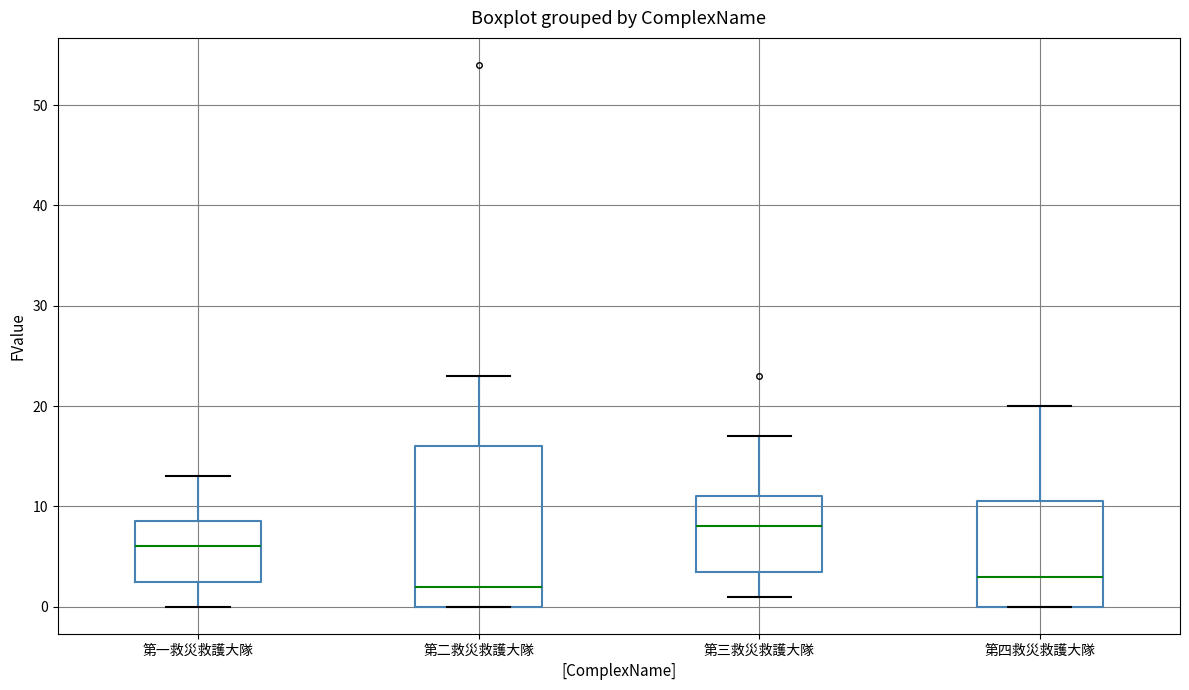

Where is the upper edge of the box for 第二救災救護大隊 on the y-axis? The values are not printed on the chart, so give them approximately, as read against the axis.

16